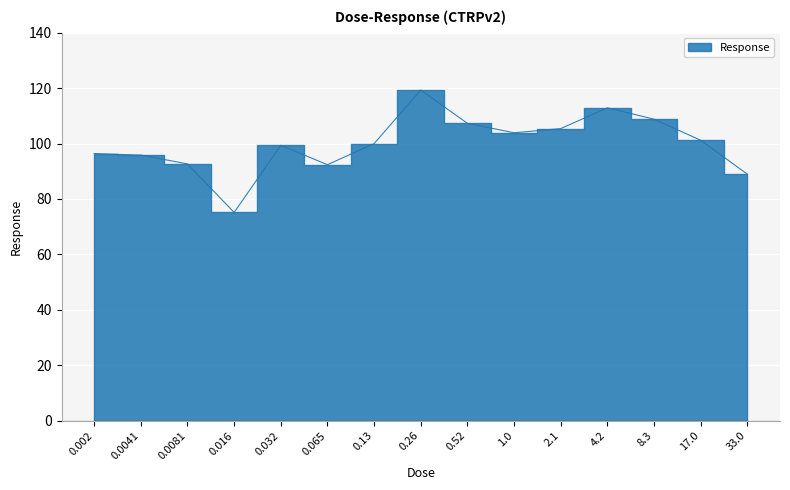

How many points are lower than both their immediate neighbors (excluding endpoints)?

3